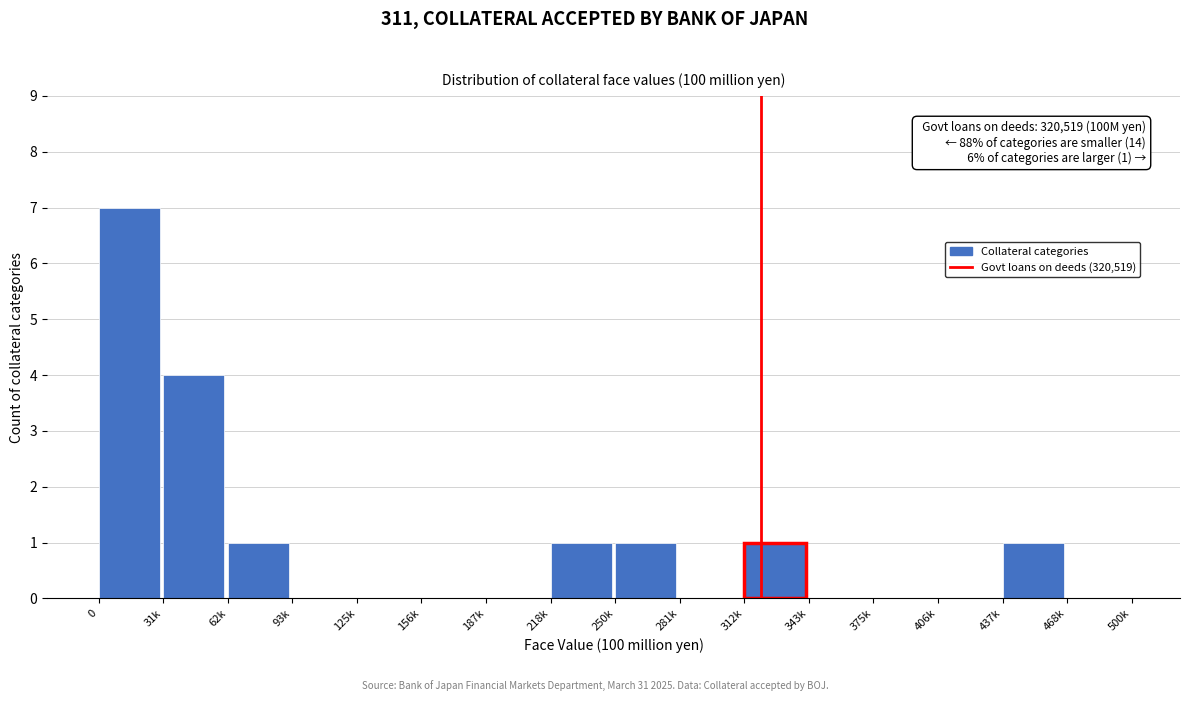

Reading left to right, extract all data points from this chart.

0=7	31k=4	62k=1	93k=0	125k=0	156k=0	187k=0	218k=1	250k=1	281k=0	312k=1	343k=0	375k=0	406k=0	437k=1	468k=0